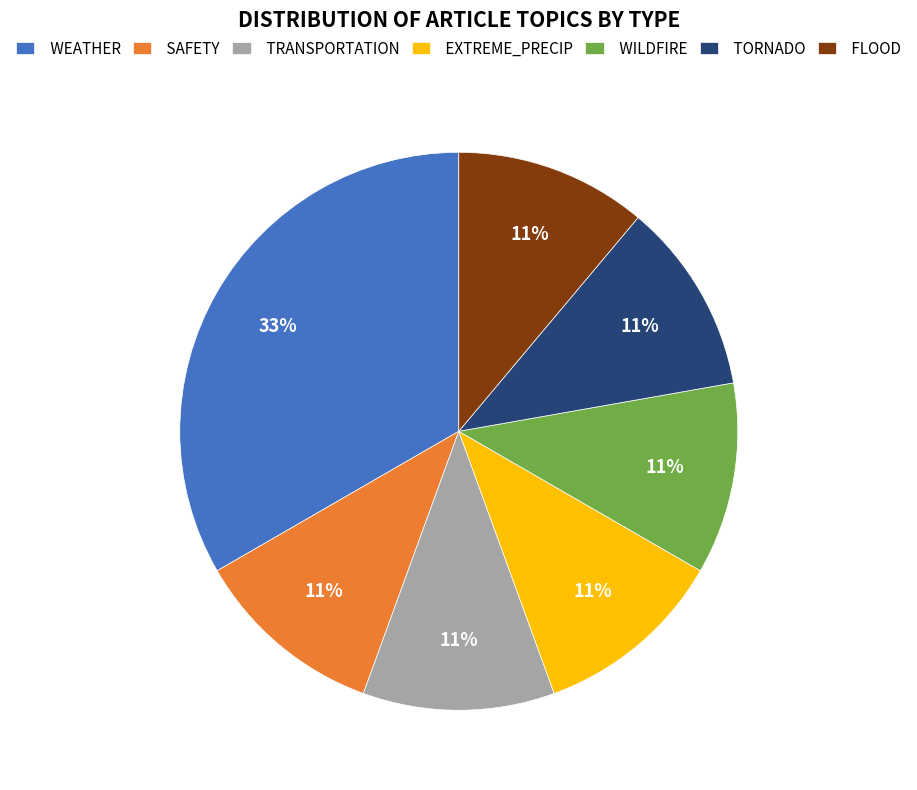

Is there any slice that represents more than half of the pie?

No